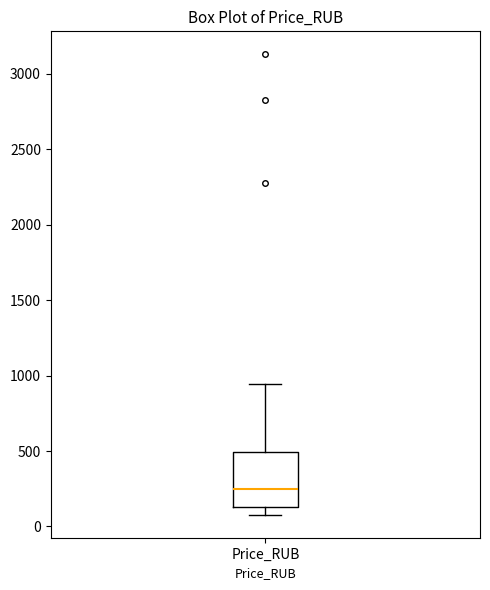

Transcribe this box plot: give where the median line is, the range the box spans, and where the two whiskers end, as read against the y-axis. The values are not printed on the chart, so give them approximately, as read against the axis.

median 250, box 150 to 500, whiskers 100 to 950